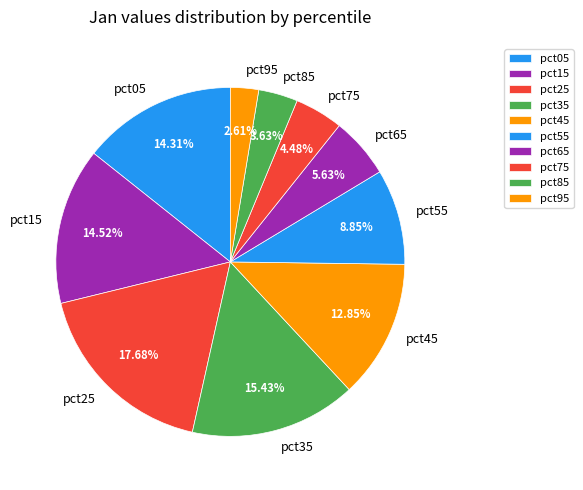

Does any single category account for the majority?

No